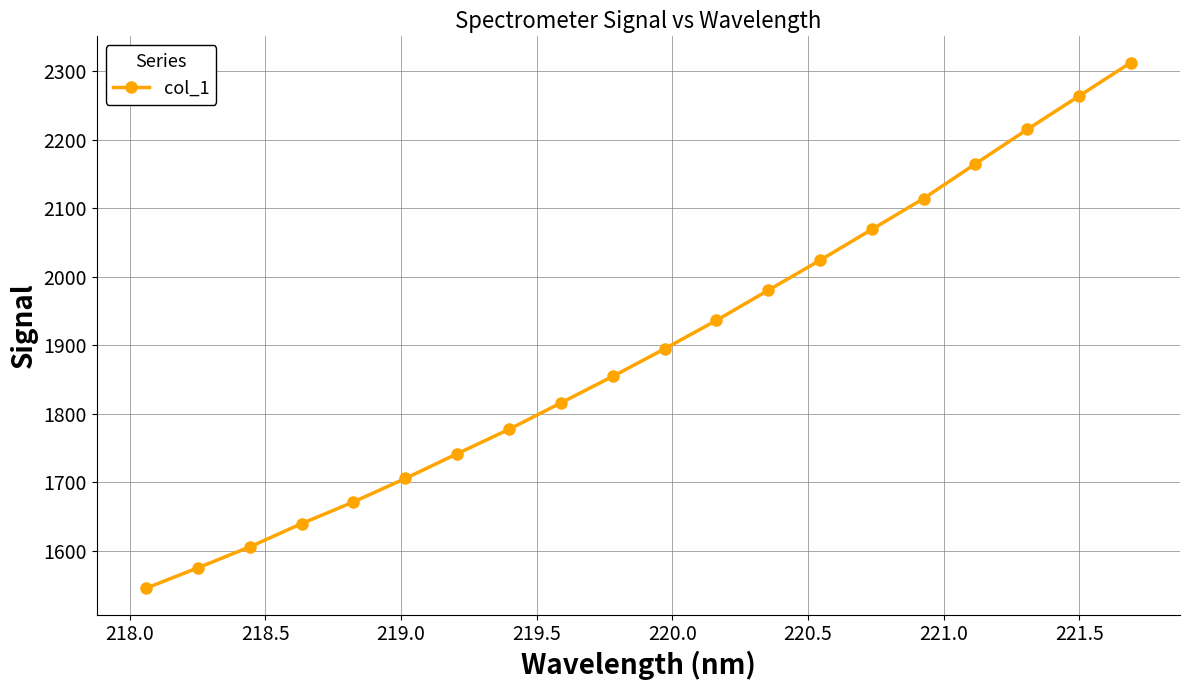

What is the smallest value displayed?

1545.3